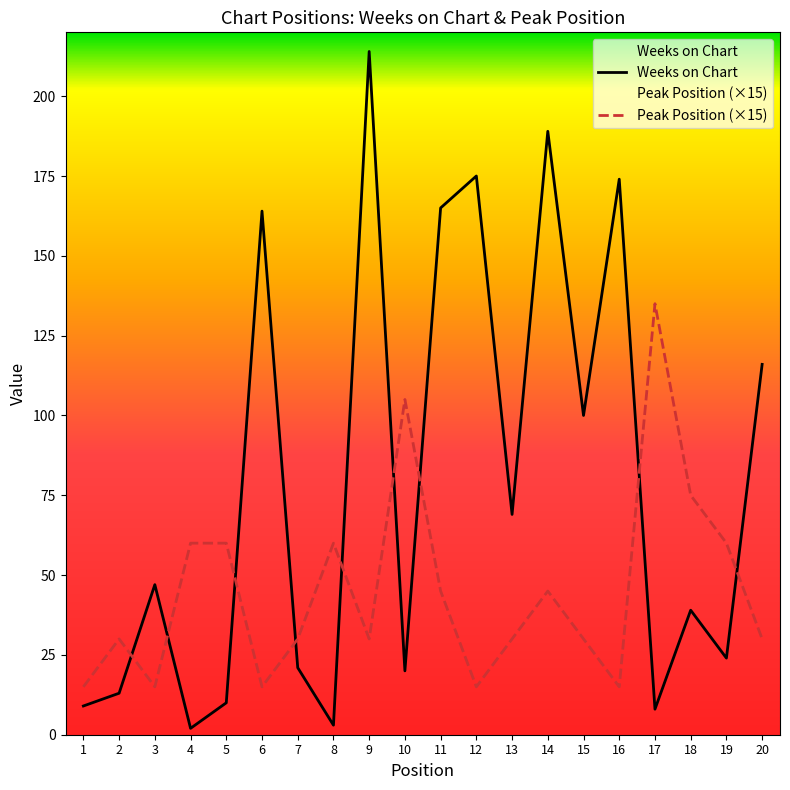

Reading left to right, extract all data points from this chart.

Weeks on Chart: 1=9	2=13	3=47	4=2	5=10	6=164	7=21	8=3	9=214	10=20	11=165	12=175	13=69	14=189	15=100	16=174	17=8	18=39	19=24	20=116
Peak Position: 1=15	2=30	3=15	4=60	5=60	6=15	7=30	8=60	9=30	10=105	11=45	12=15	13=30	14=45	15=30	16=15	17=135	18=75	19=60	20=30